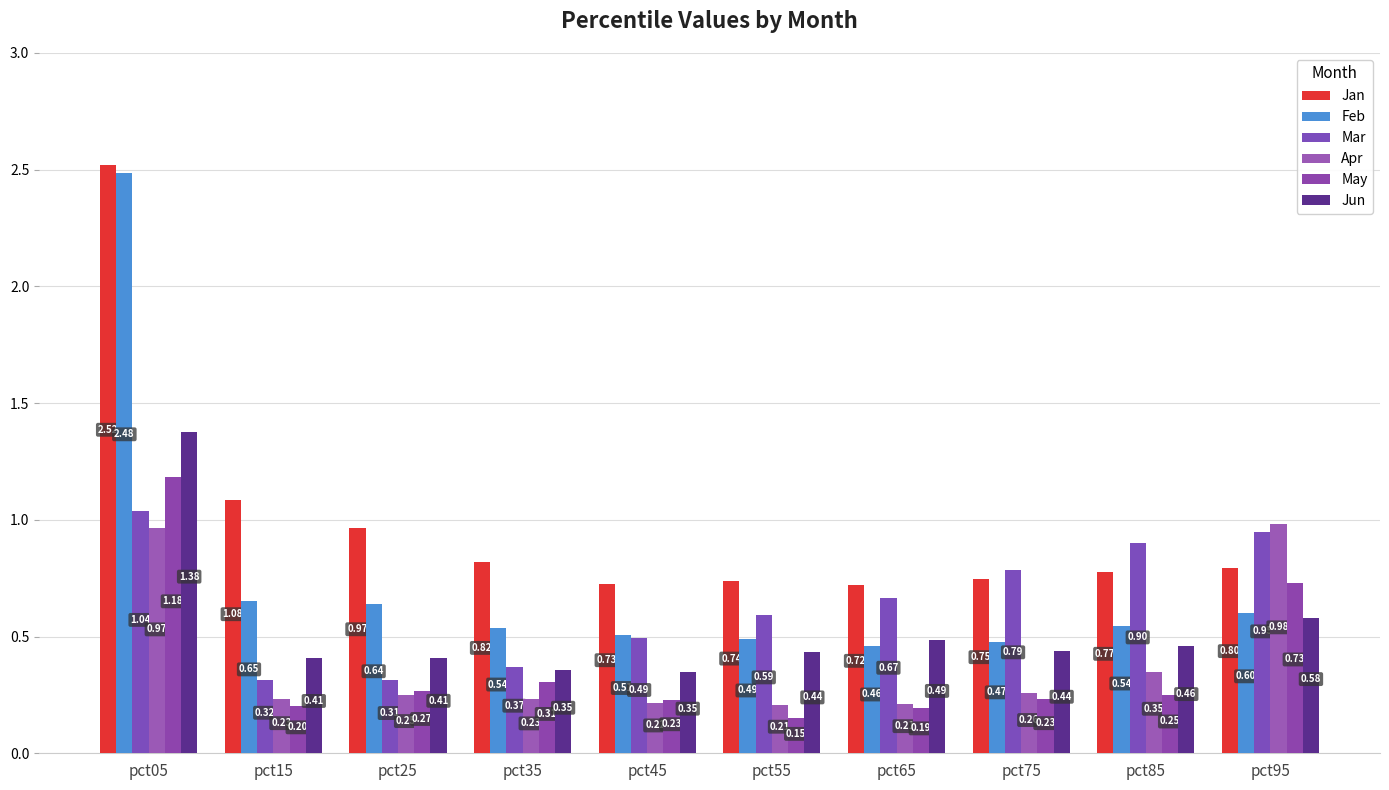

Is it true that Apr equals 0.2 at pct65?

True